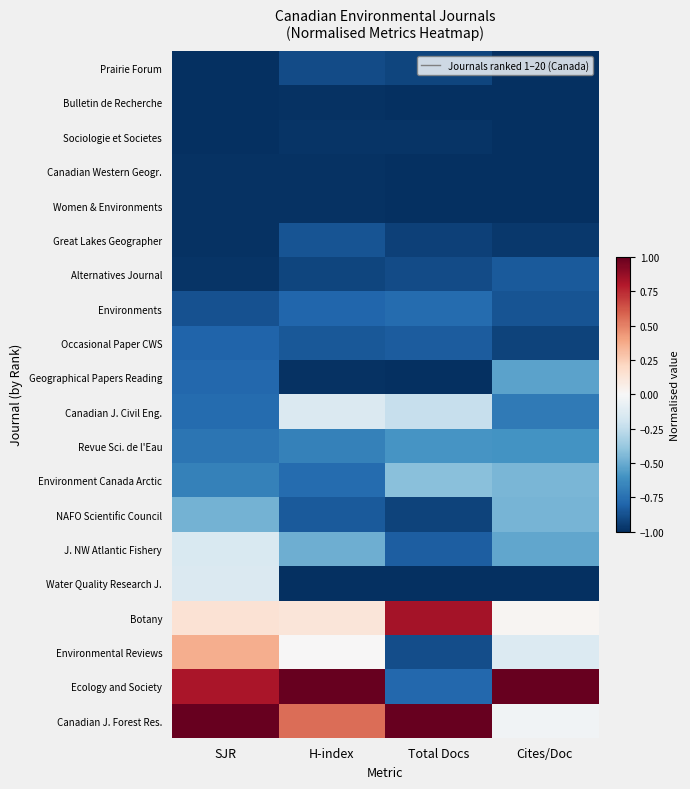

Reading right to left, what are all the values shown in this chart?

Prairie Forum: Cites/Doc=-1.0	Total Docs=-0.9	H-index=-0.9	SJR=-1.0
Bulletin de Recherche: Cites/Doc=-1.0	Total Docs=-1.0	H-index=-1.0	SJR=-1.0
Sociologie et Societes: Cites/Doc=-1.0	Total Docs=-1.0	H-index=-1.0	SJR=-1.0
Canadian Western Geogr.: Cites/Doc=-1.0	Total Docs=-1.0	H-index=-1.0	SJR=-1.0
Women & Environments: Cites/Doc=-1.0	Total Docs=-1.0	H-index=-1.0	SJR=-1.0
Great Lakes Geographer: Cites/Doc=-1.0	Total Docs=-0.9	H-index=-0.9	SJR=-1.0
Alternatives Journal: Cites/Doc=-0.8	Total Docs=-0.9	H-index=-0.9	SJR=-1.0
Environments: Cites/Doc=-0.9	Total Docs=-0.8	H-index=-0.8	SJR=-0.9
Occasional Paper CWS: Cites/Doc=-0.9	Total Docs=-0.8	H-index=-0.8	SJR=-0.8
Geographical Papers Reading: Cites/Doc=-0.5	Total Docs=-1.0	H-index=-1.0	SJR=-0.8
Canadian J. Civil Eng.: Cites/Doc=-0.7	Total Docs=-0.2	H-index=-0.1	SJR=-0.8
Revue Sci. de l'Eau: Cites/Doc=-0.6	Total Docs=-0.6	H-index=-0.7	SJR=-0.7
Environment Canada Arctic: Cites/Doc=-0.5	Total Docs=-0.4	H-index=-0.8	SJR=-0.7
NAFO Scientific Council: Cites/Doc=-0.5	Total Docs=-0.9	H-index=-0.8	SJR=-0.5
J. NW Atlantic Fishery: Cites/Doc=-0.5	Total Docs=-0.8	H-index=-0.5	SJR=-0.2
Water Quality Research J.: Cites/Doc=-1.0	Total Docs=-1.0	H-index=-1.0	SJR=-0.1
Botany: Cites/Doc=0.0	Total Docs=0.8	H-index=0.1	SJR=0.1
Environmental Reviews: Cites/Doc=-0.1	Total Docs=-0.9	H-index=0.0	SJR=0.4
Ecology and Society: Cites/Doc=1.0	Total Docs=-0.8	H-index=1.0	SJR=0.8
Canadian J. Forest Res.: Cites/Doc=-0.0	Total Docs=1.0	H-index=0.6	SJR=1.0